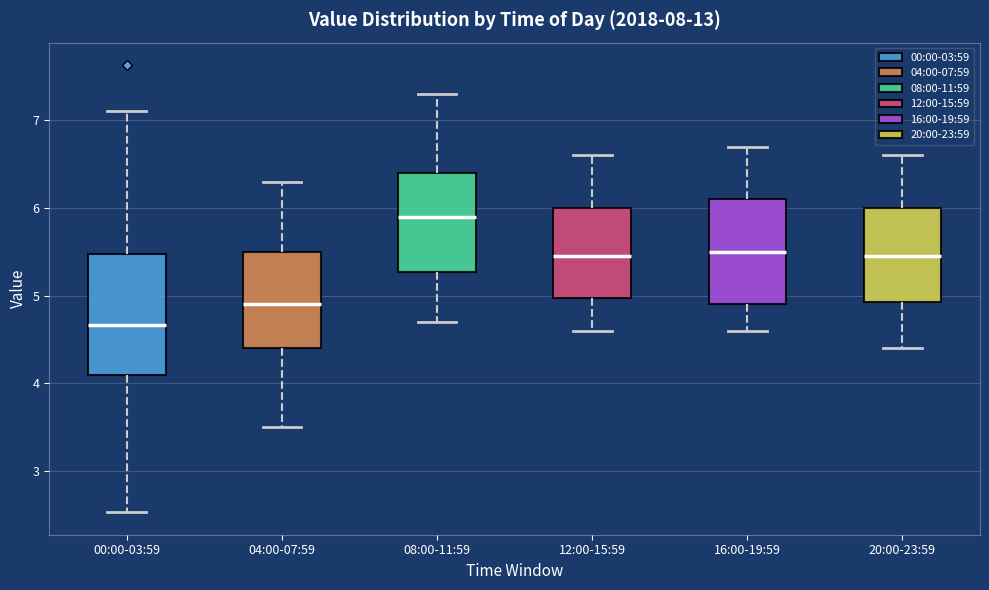

Where is the upper edge of the box for 04:00-07:59 on the y-axis? The values are not printed on the chart, so give them approximately, as read against the axis.

5.5